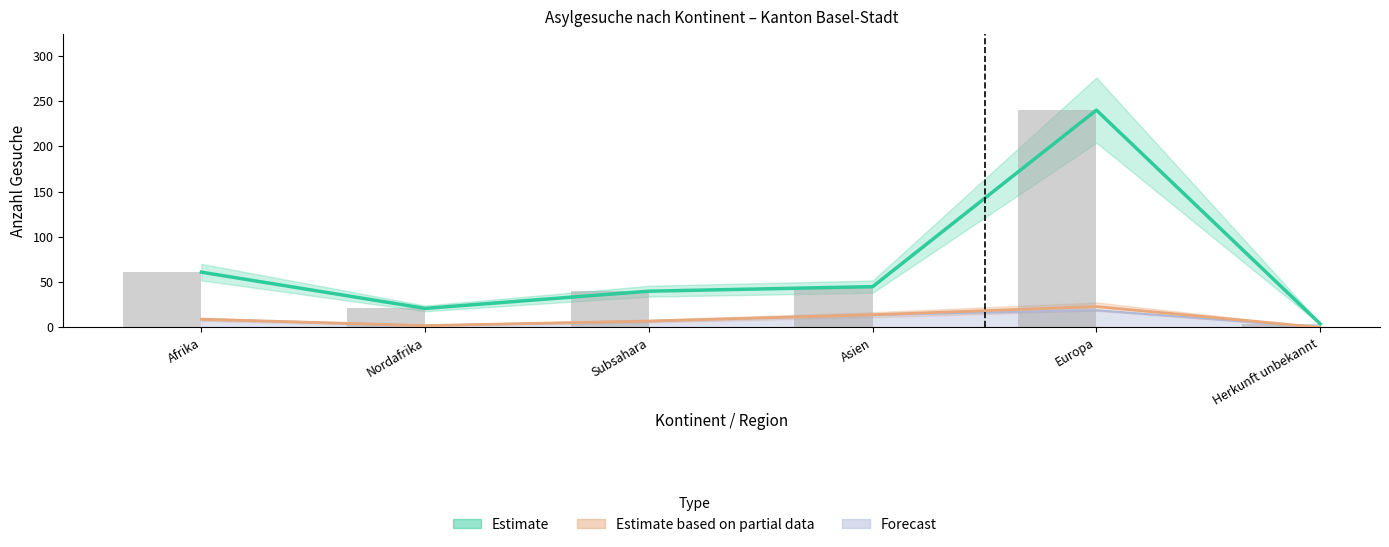

Read the value at Herkunft unbekannt, to the nearest 5.

5